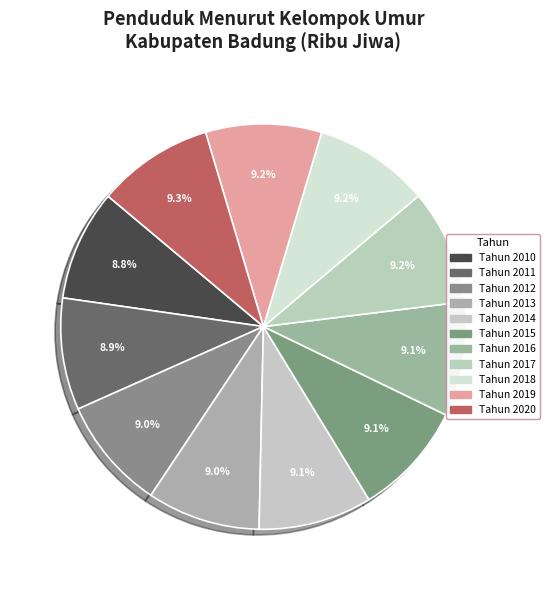

Is there any slice that represents more than half of the pie?

No